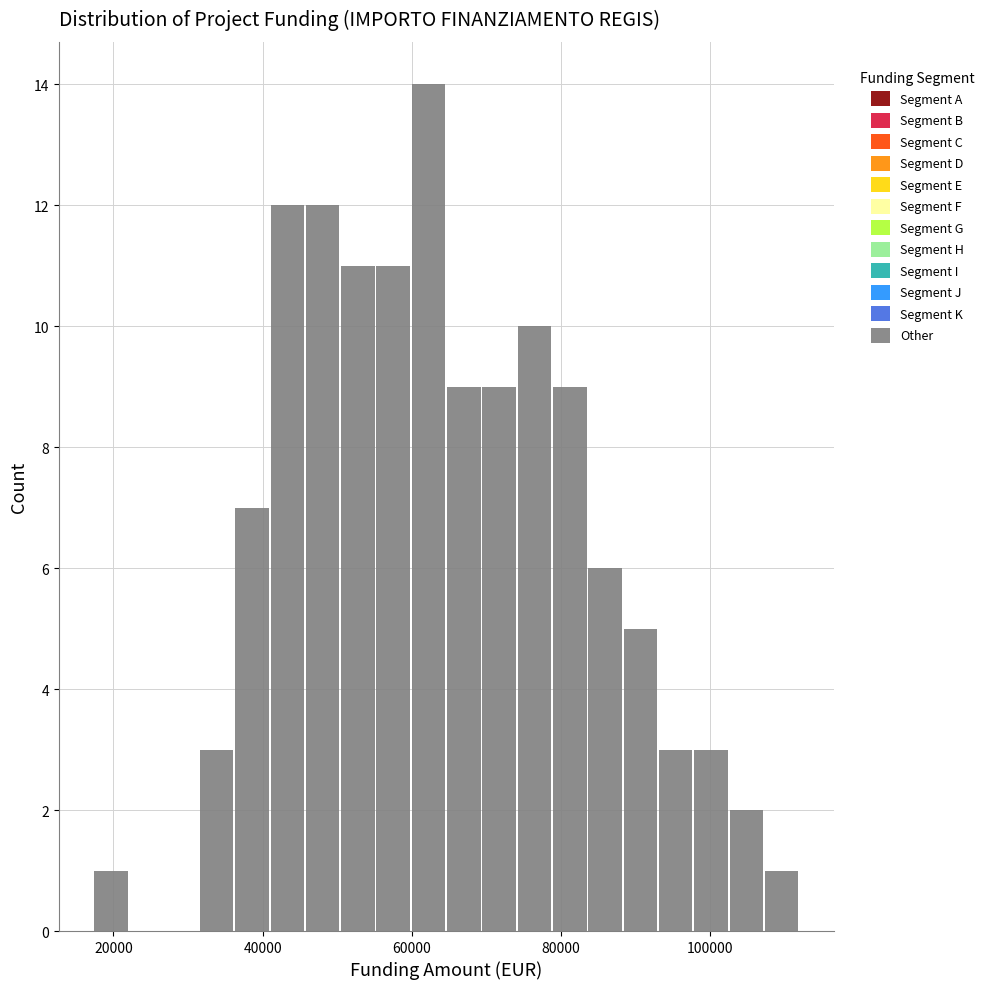

Read against the x-axis, roughly where is the centre of the tallest bar?

62000